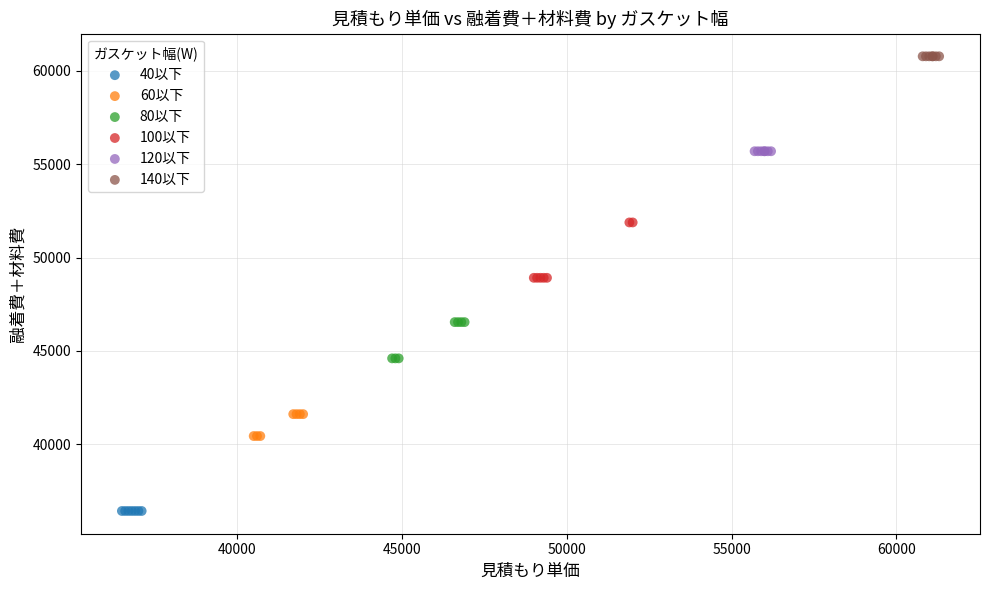

What are all the series names shown in the legend?

40以下, 60以下, 80以下, 100以下, 120以下, 140以下